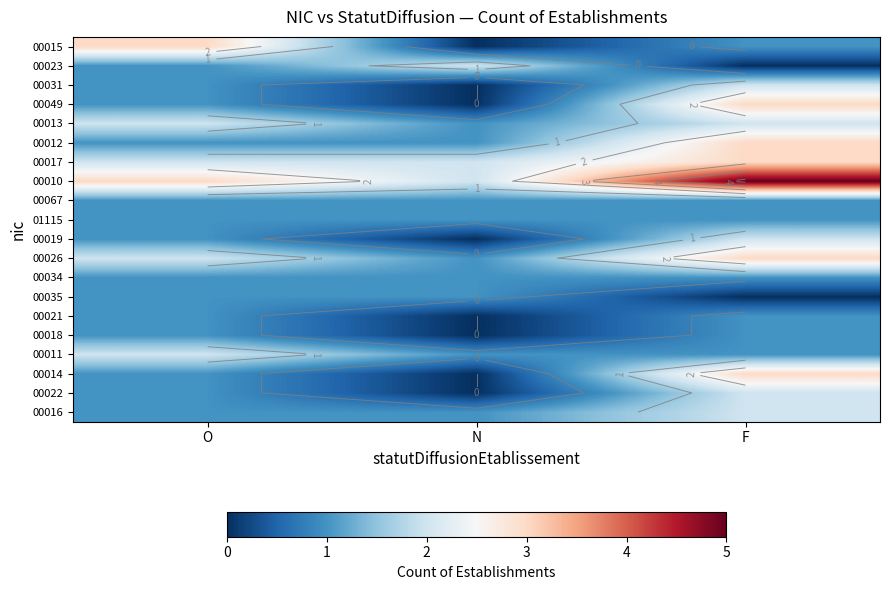

How many values in 00014 are above zero?

2